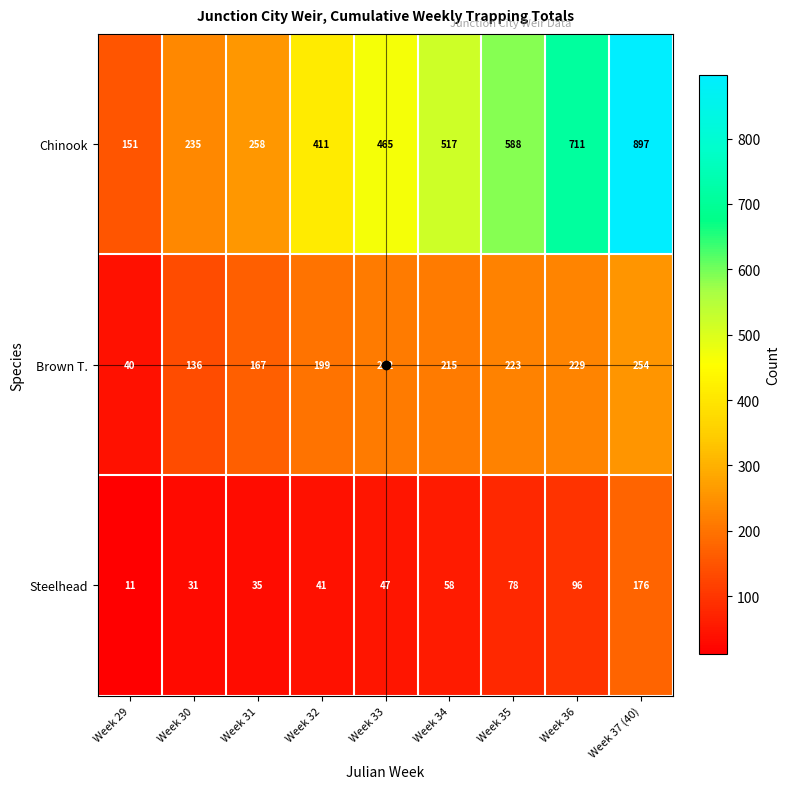

What is the average value of the Chinook series?

470